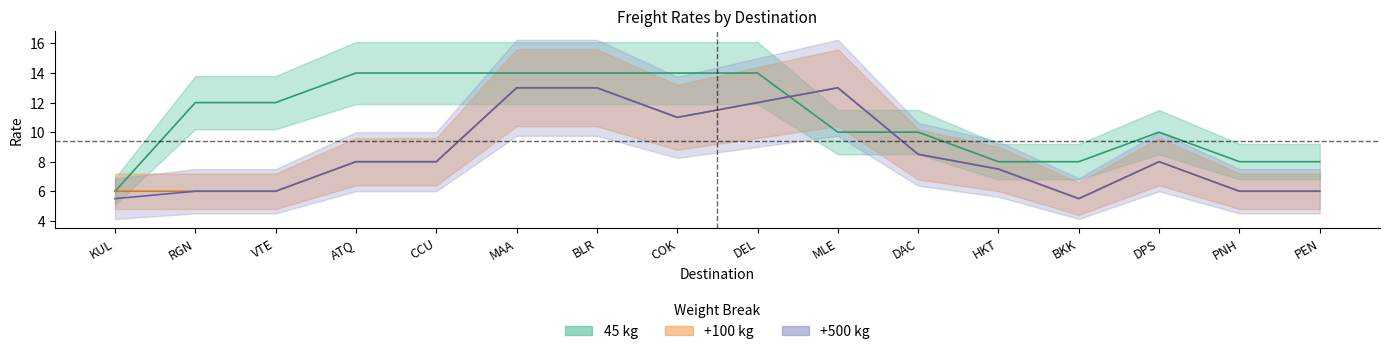

How many lines are shown in the chart?

3